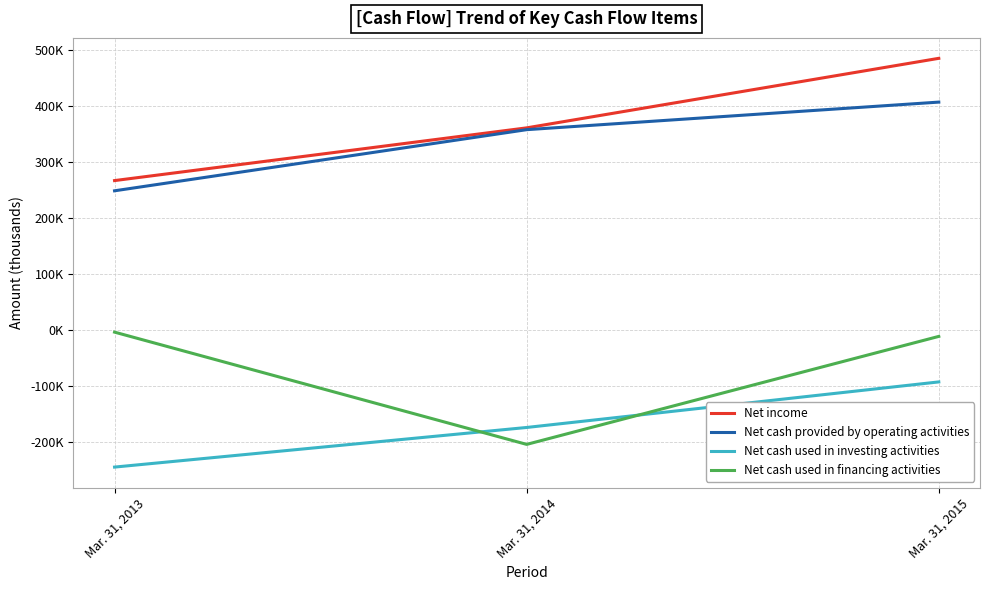

The Net cash provided by operating activities series shows 248650 at Mar. 31, 2013. True or false?

True